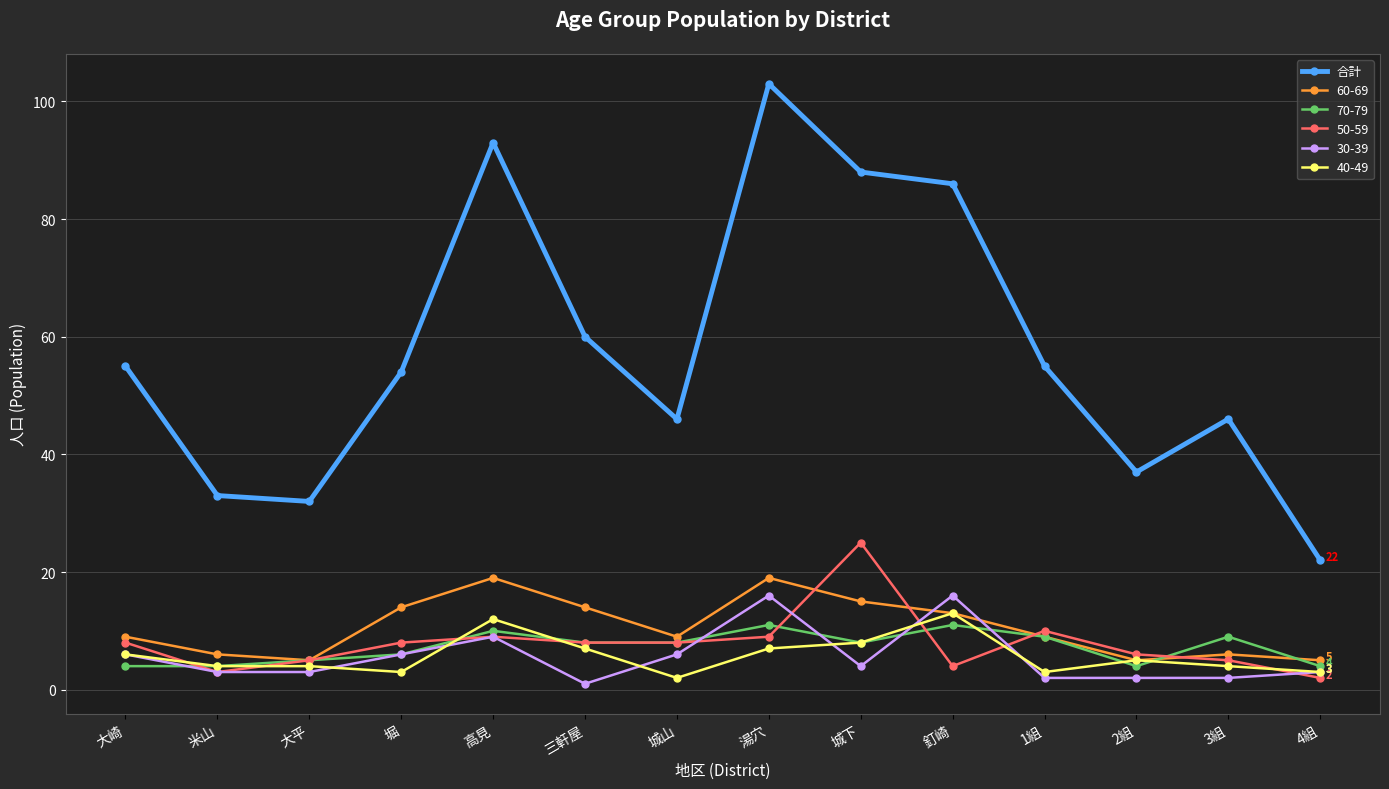

Count the number of categories in the chart.

14